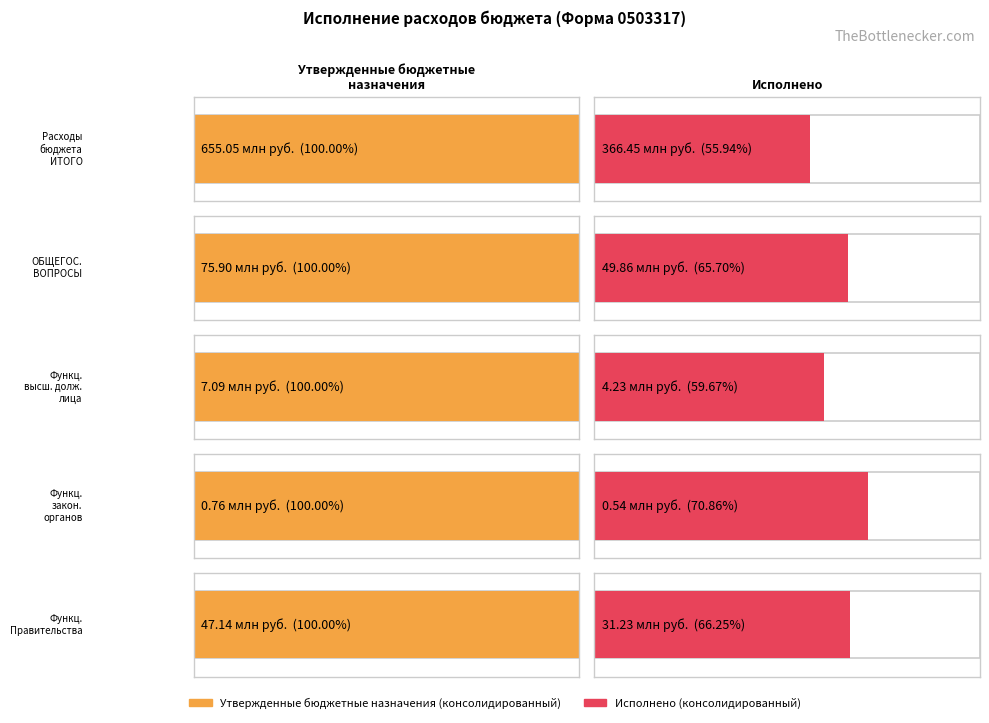

What is the total value across all series at Расходы бюджета - ИТОГО?

1021492165.3